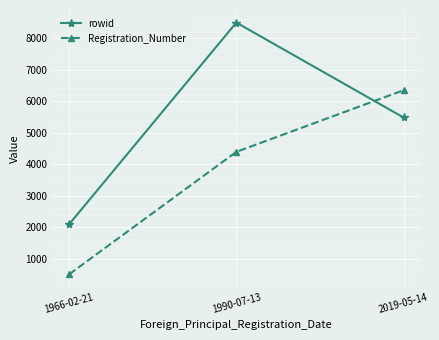

At how many categories does at least one series exceed 7641?

1